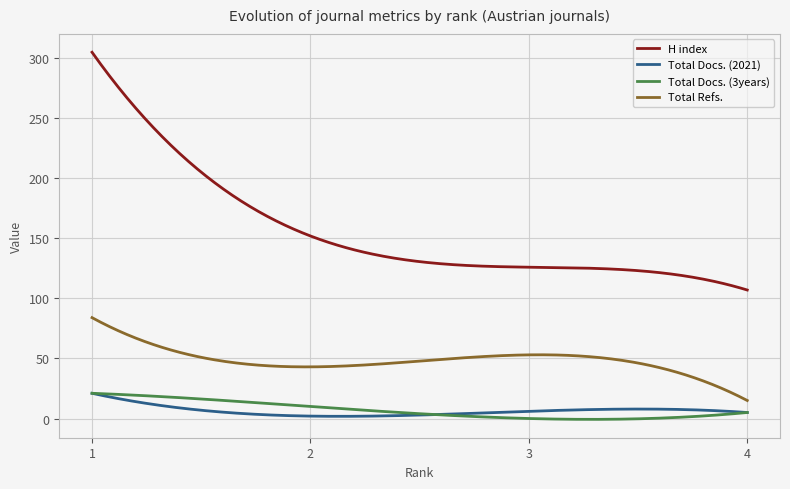

Which series has the widest spread of values?

H index